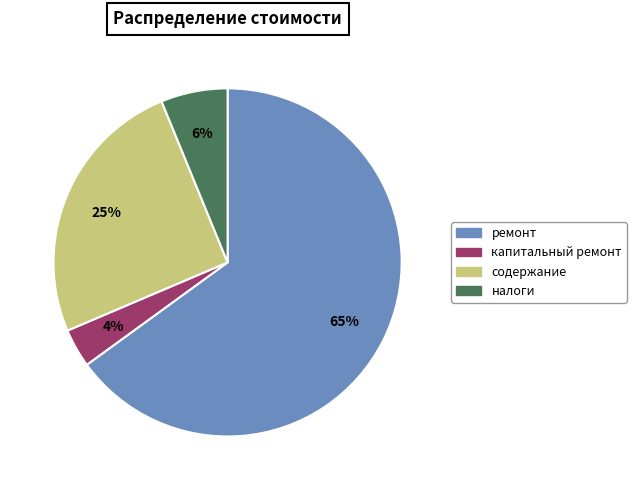

Does any single category account for the majority?

Yes